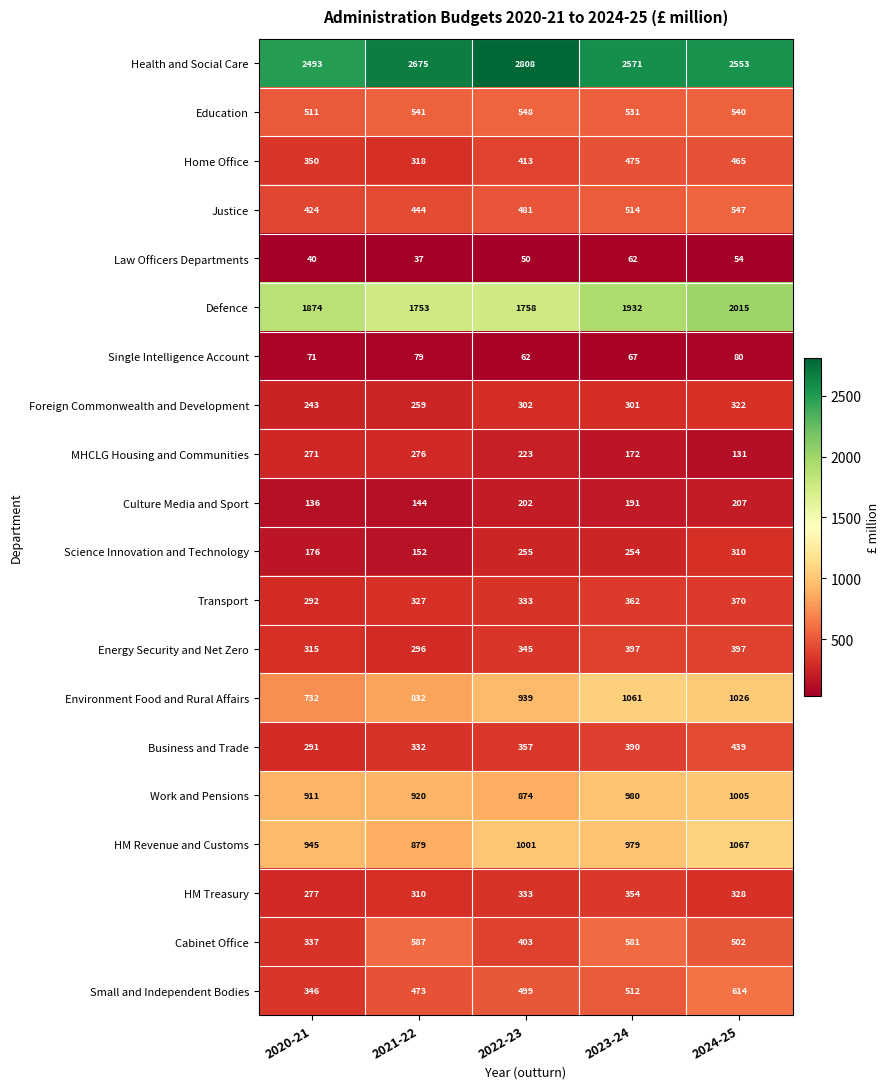

Rank the series by their maximum value, from highest to lowest.

Health and Social Care, Defence, HM Revenue and Customs, Environment Food and Rural Affairs, Work and Pensions, Small and Independent Bodies, Cabinet Office, Education, Justice, Home Office, Business and Trade, Energy Security and Net Zero, Transport, HM Treasury, Foreign Commonwealth and Development, Science Innovation and Technology, MHCLG Housing and Communities, Culture Media and Sport, Single Intelligence Account, Law Officers Departments